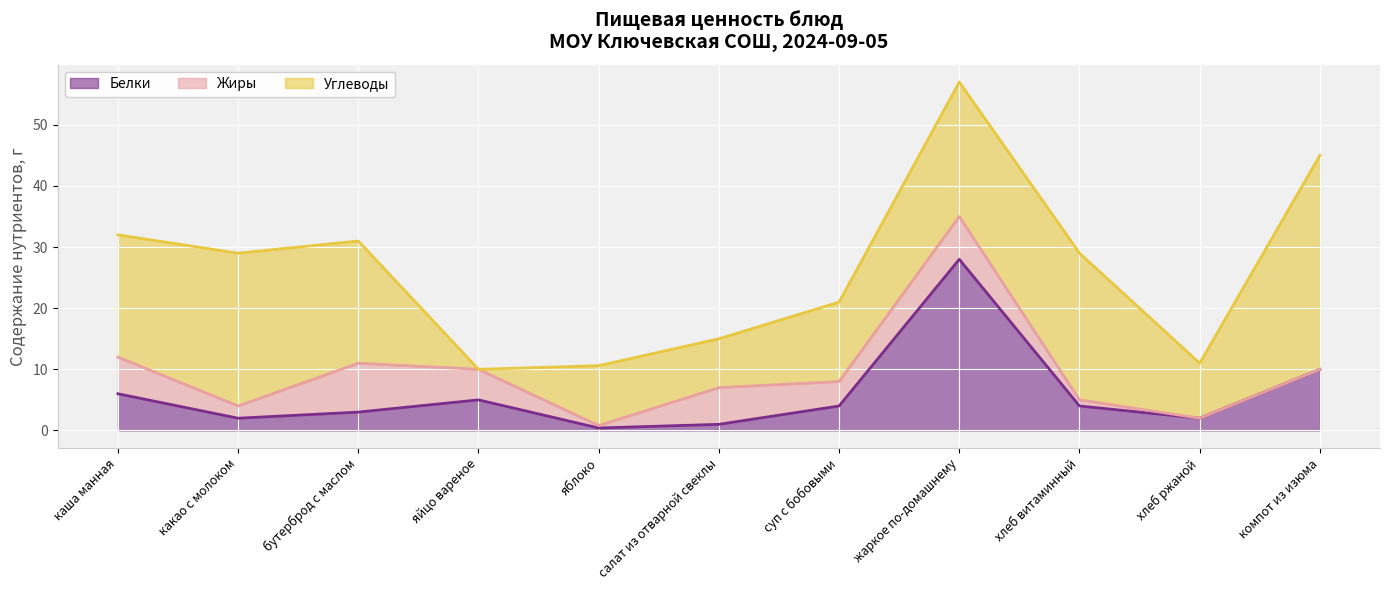

At which category is the sum across all series the highest?

жаркое по-домашнему